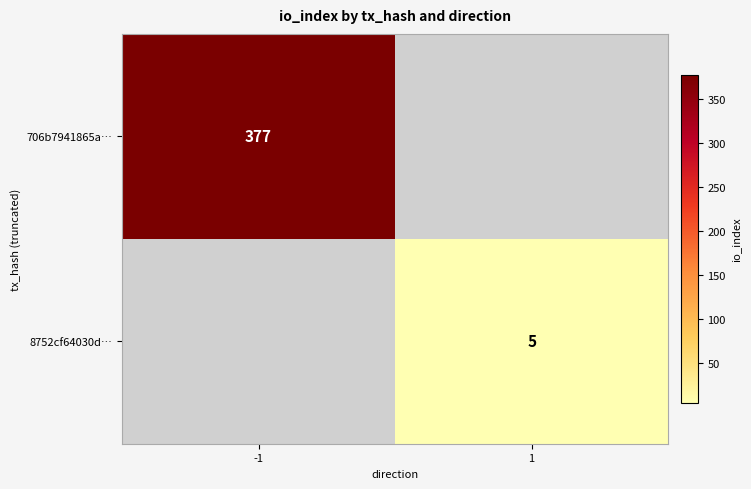

Which category has the lowest value across all series?

1